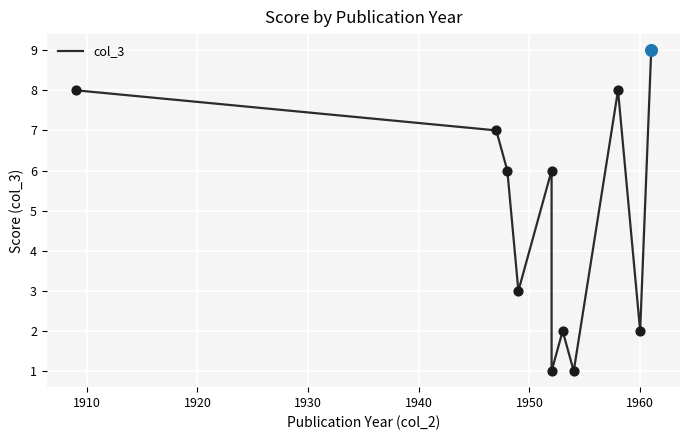

Between 1960 and 1910, which is larger?

1910